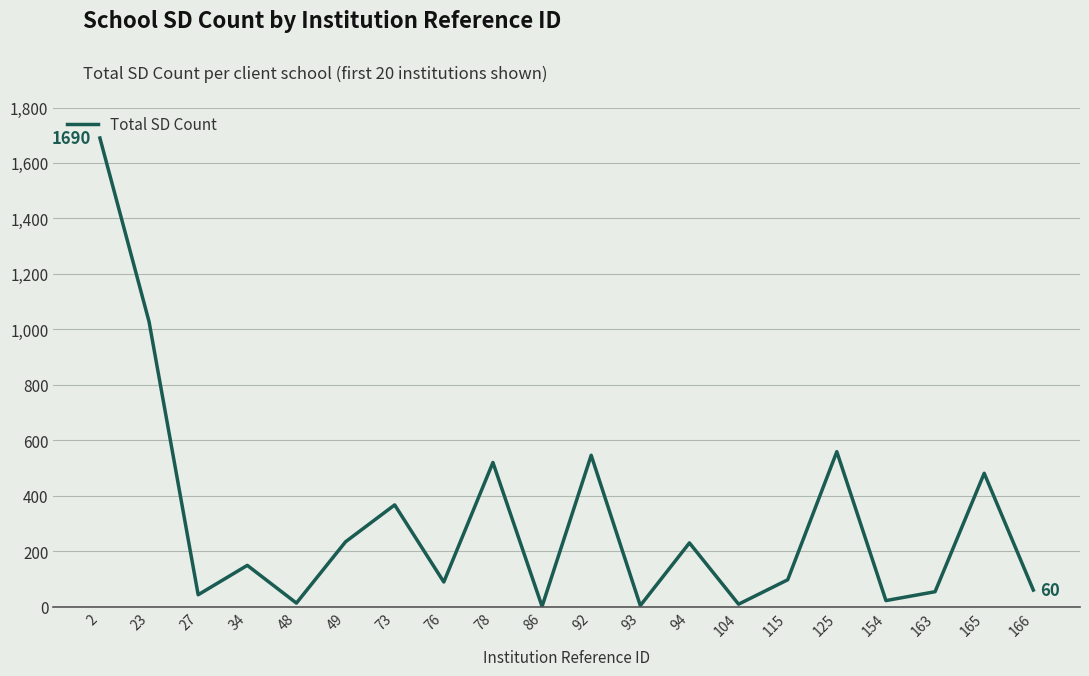

What is the maximum value shown in the chart?

1690